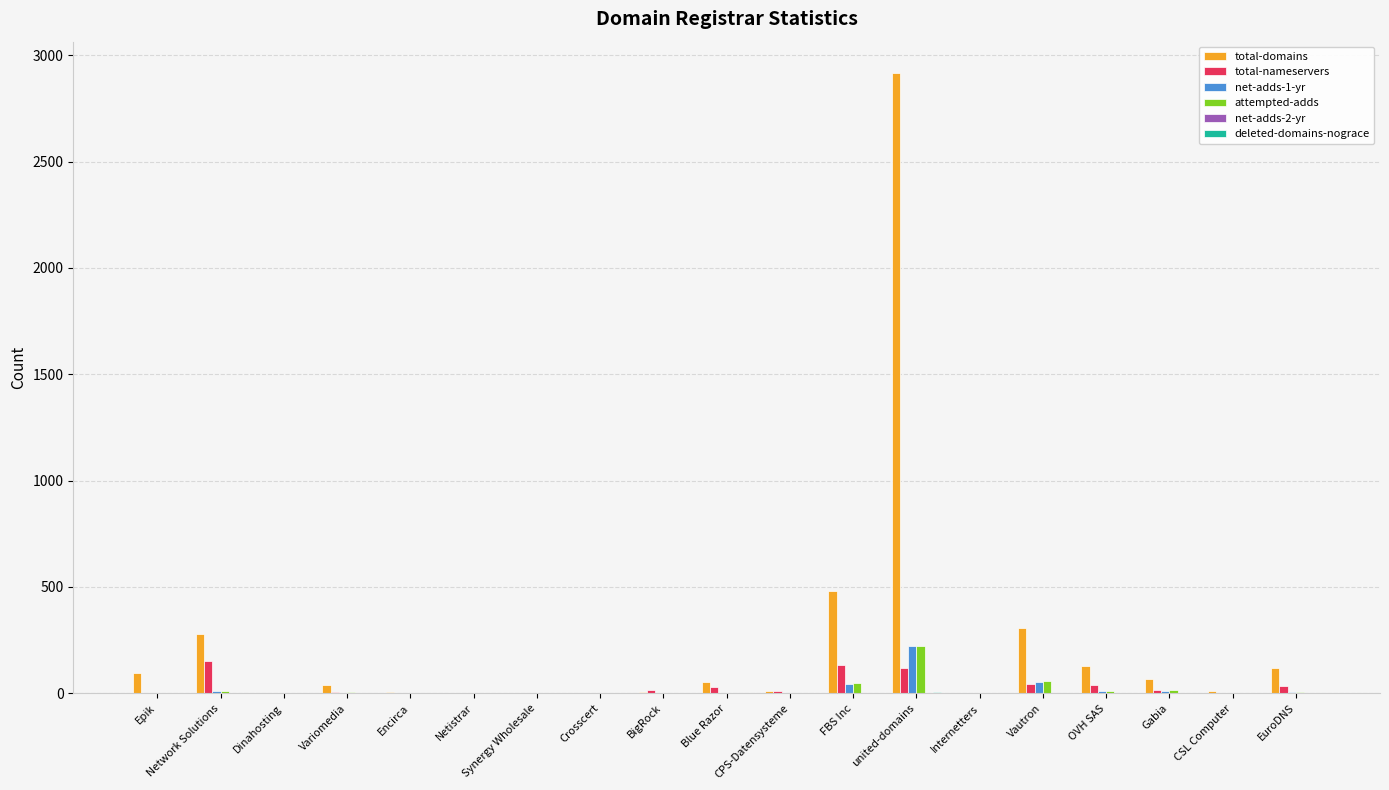

How many data points does each series have?

19